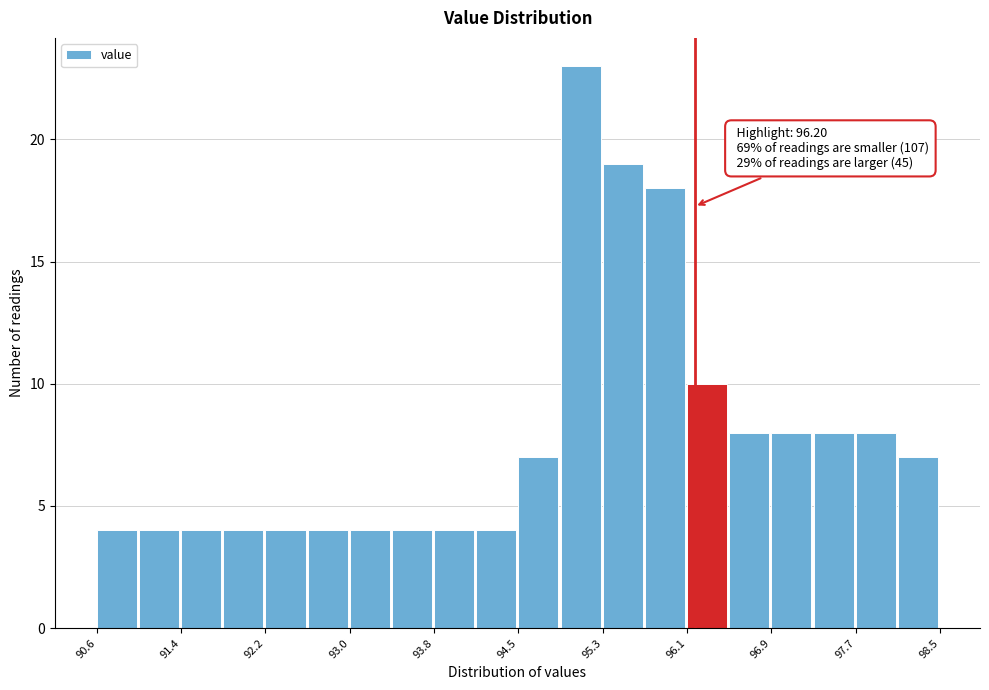

Read against the x-axis, roughly where is the centre of the tallest bar?

95.1